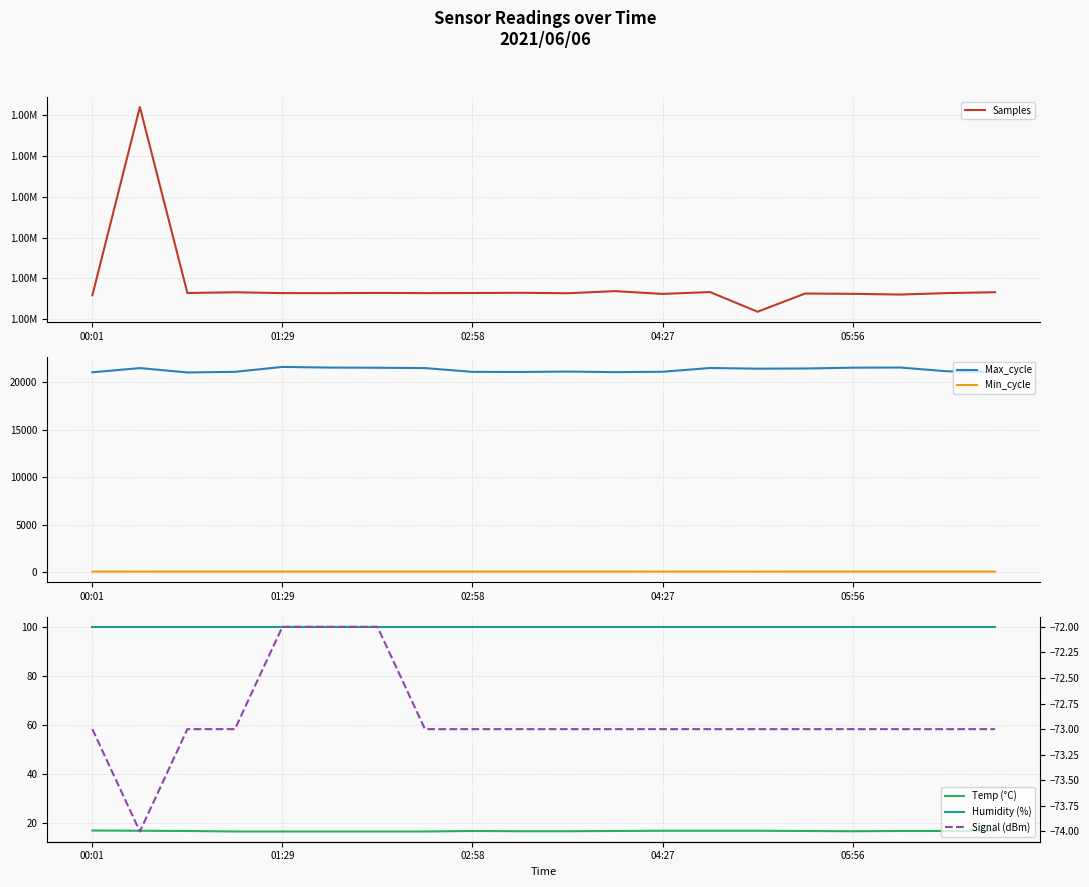

Which series has the widest spread of values?

Samples